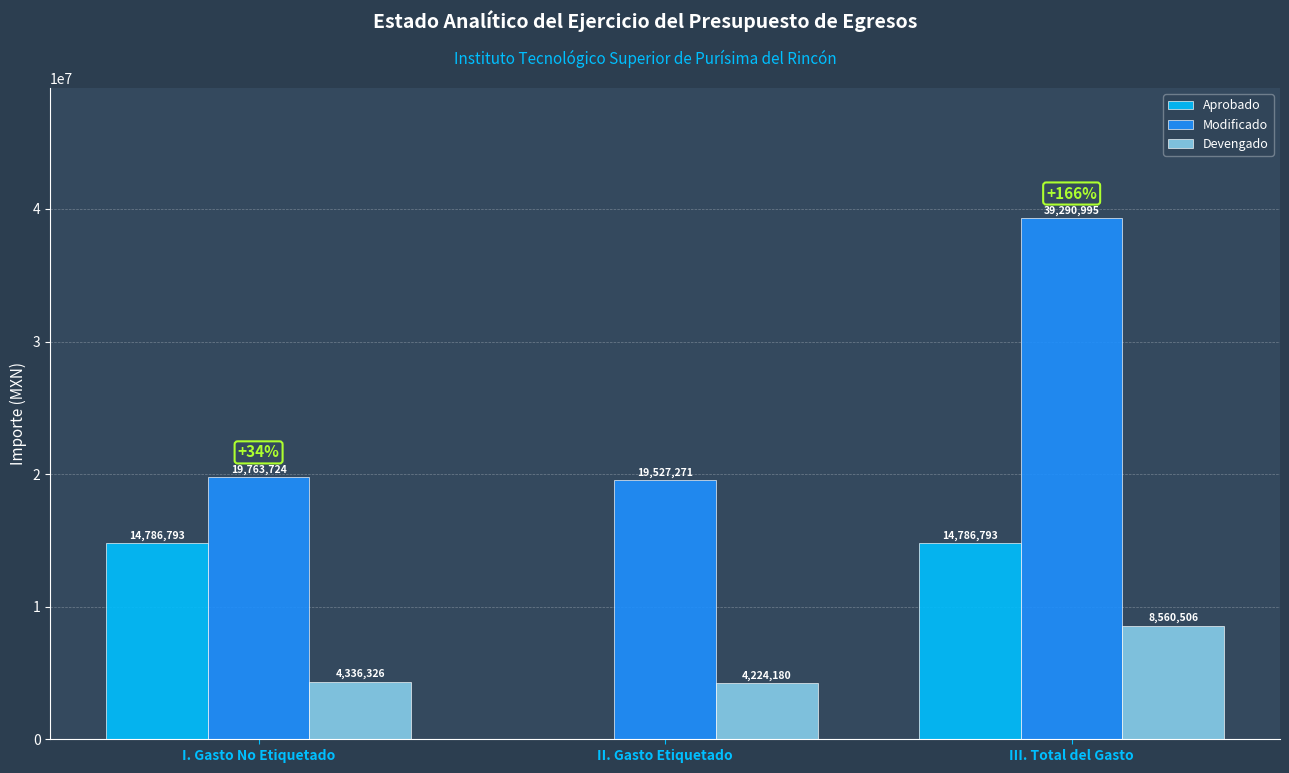

How many distinct data groups are displayed?

3